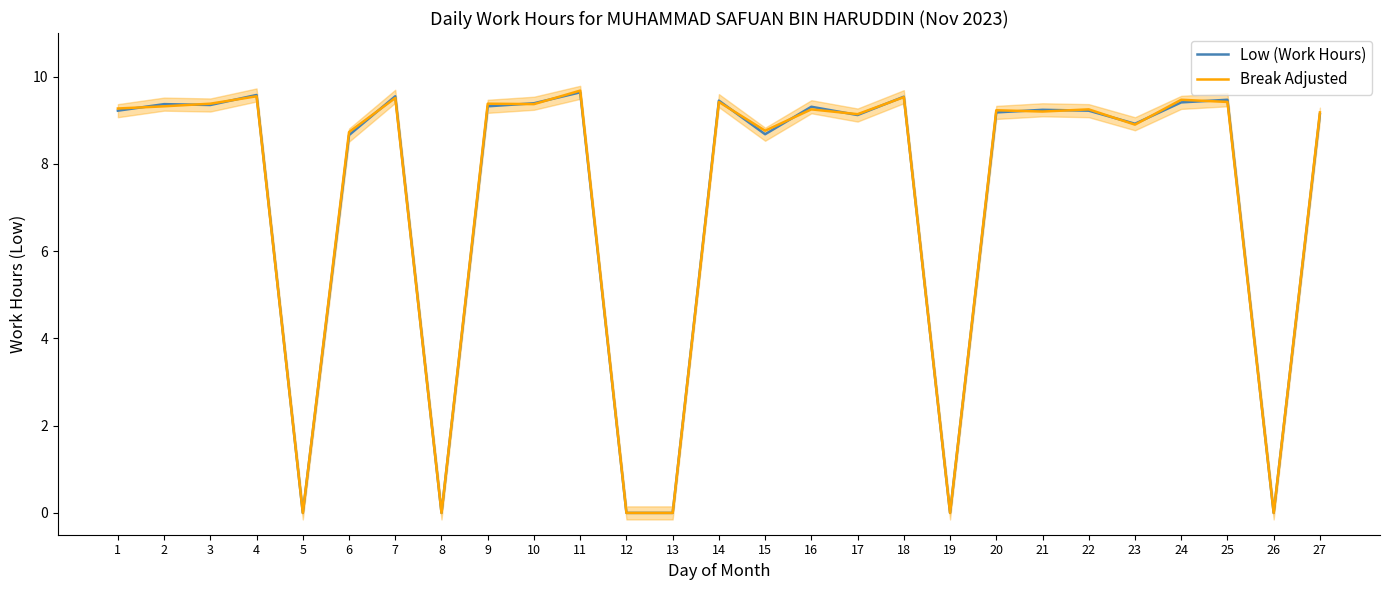

How many times do Low (Work Hours) and Break Adjusted cross each other?

15